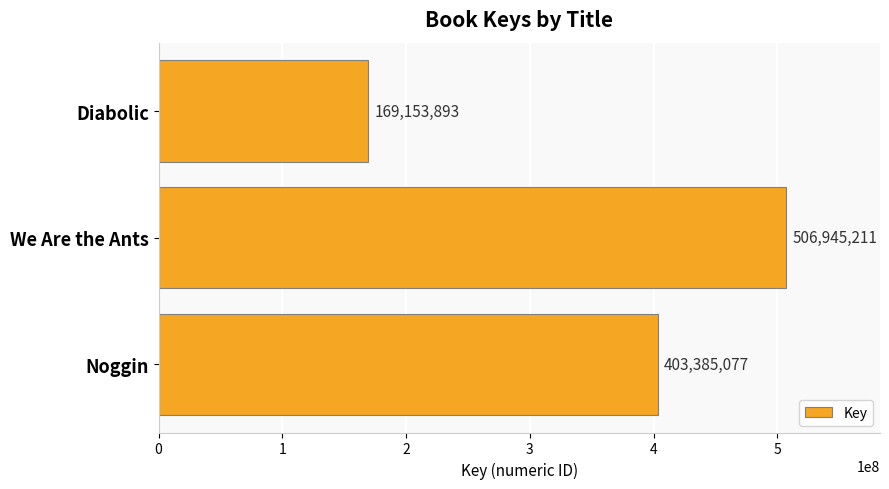

Are the bars grouped side by side (vs. stacked)?

No